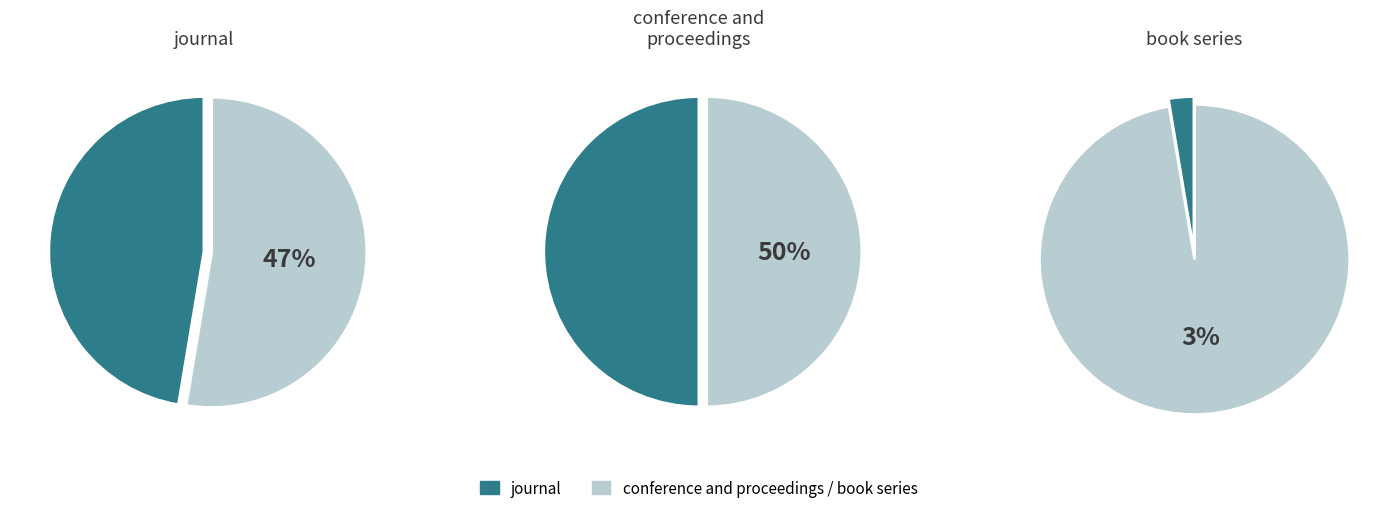

What percentage is NOT represented by book series?

97.4%